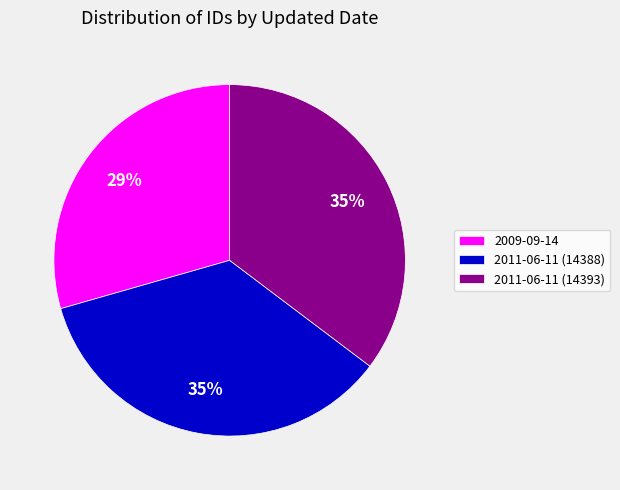

The 2011-06-11 (14393) slice represents 35% of the pie. True or false?

True